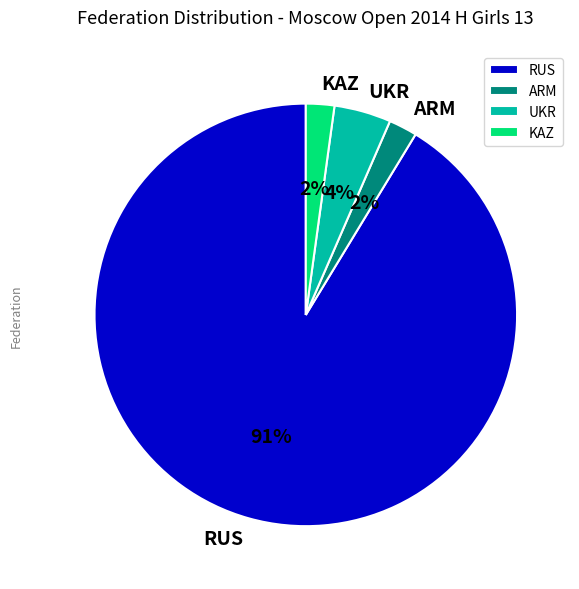

The RUS slice represents 17% of the pie. True or false?

False